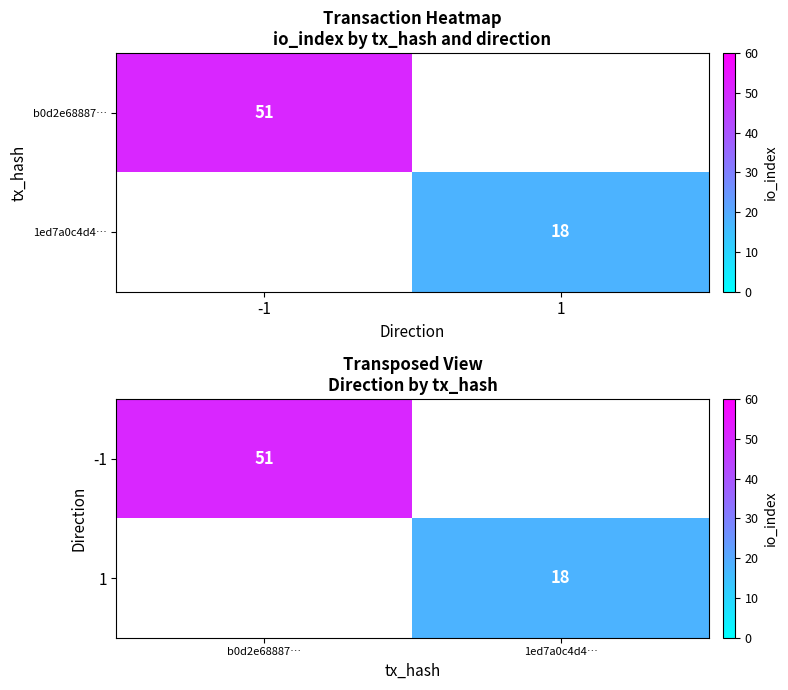

How many series are shown in this chart?

2